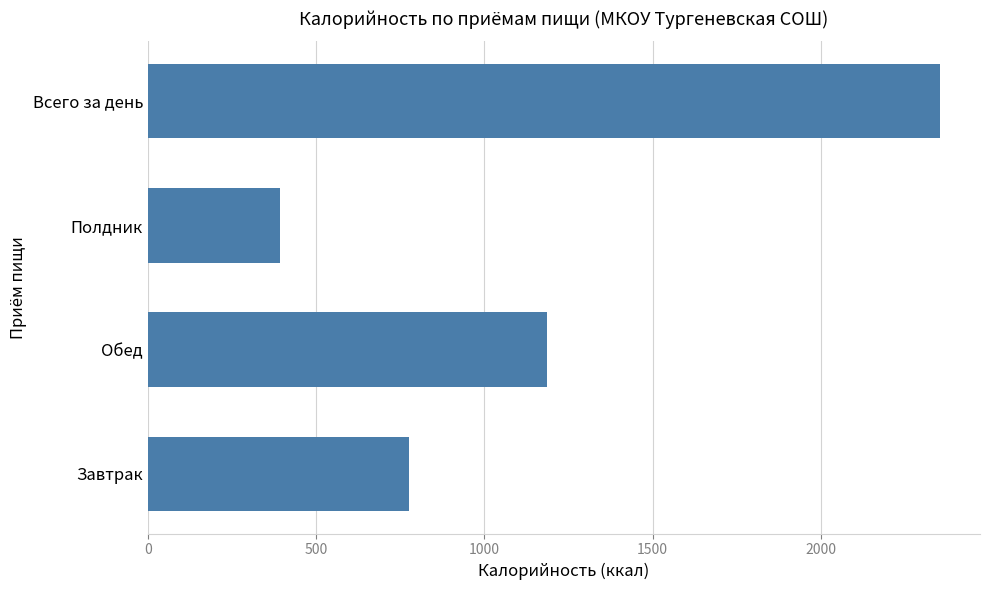

Reading bottom to top, extract all data points from this chart.

Завтрак=776.0	Обед=1185.5	Полдник=393.4	Всего за день=2355.0